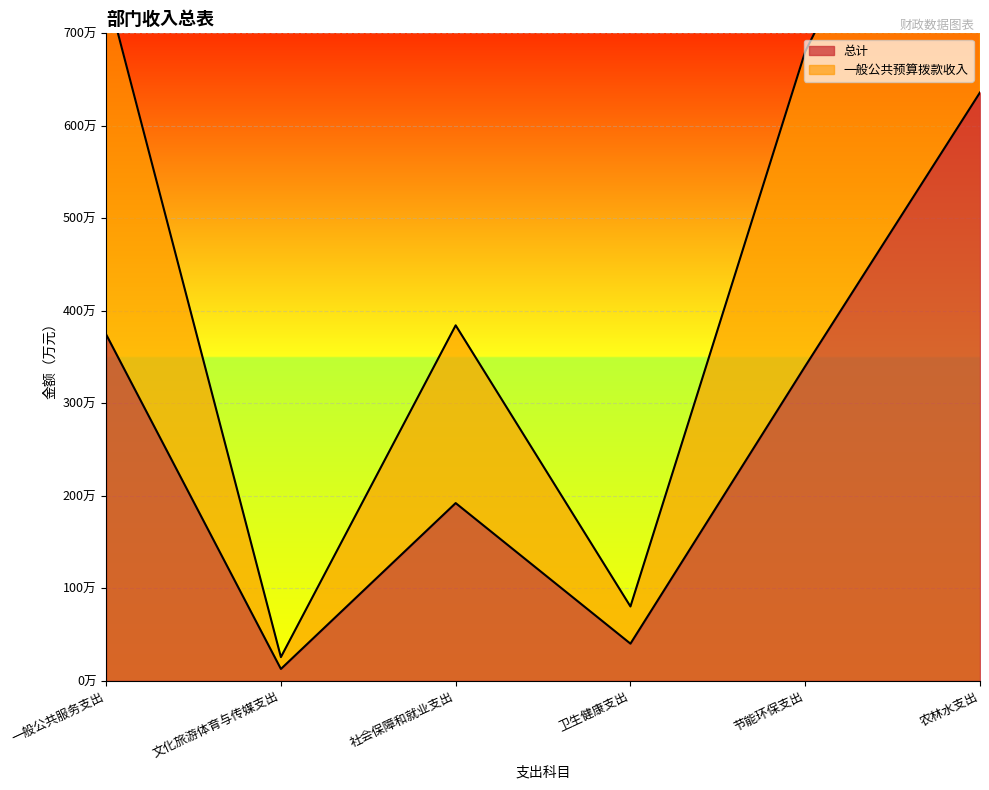

Where is the first local maximum for 一般公共预算拨款收入?

社会保障和就业支出